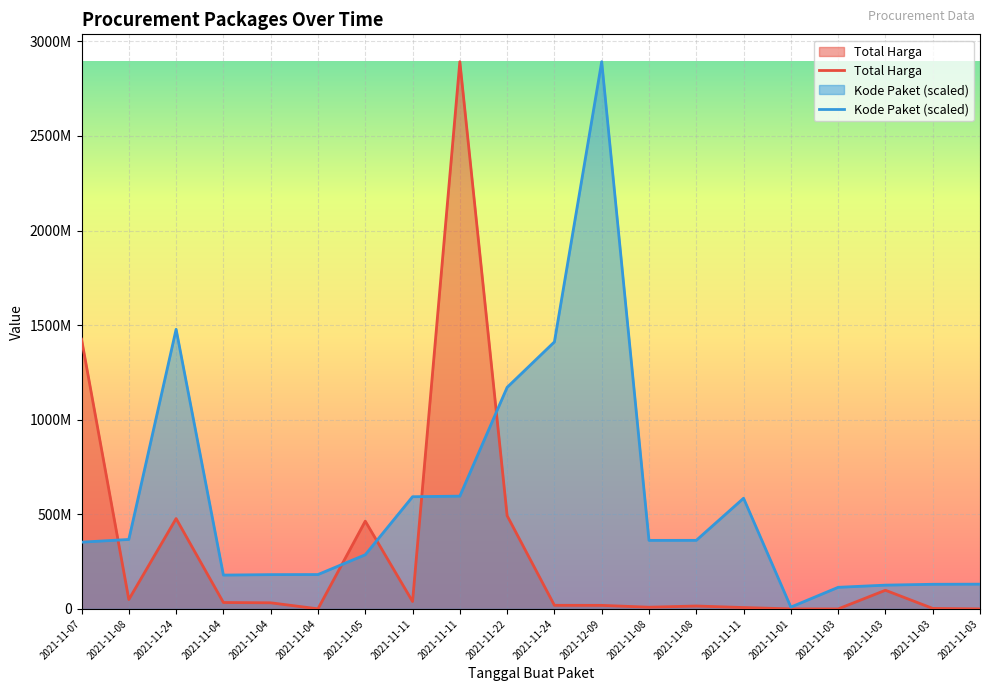

True or false: Total Harga has a value of 2181324913.9 at 2021-11-07.

False